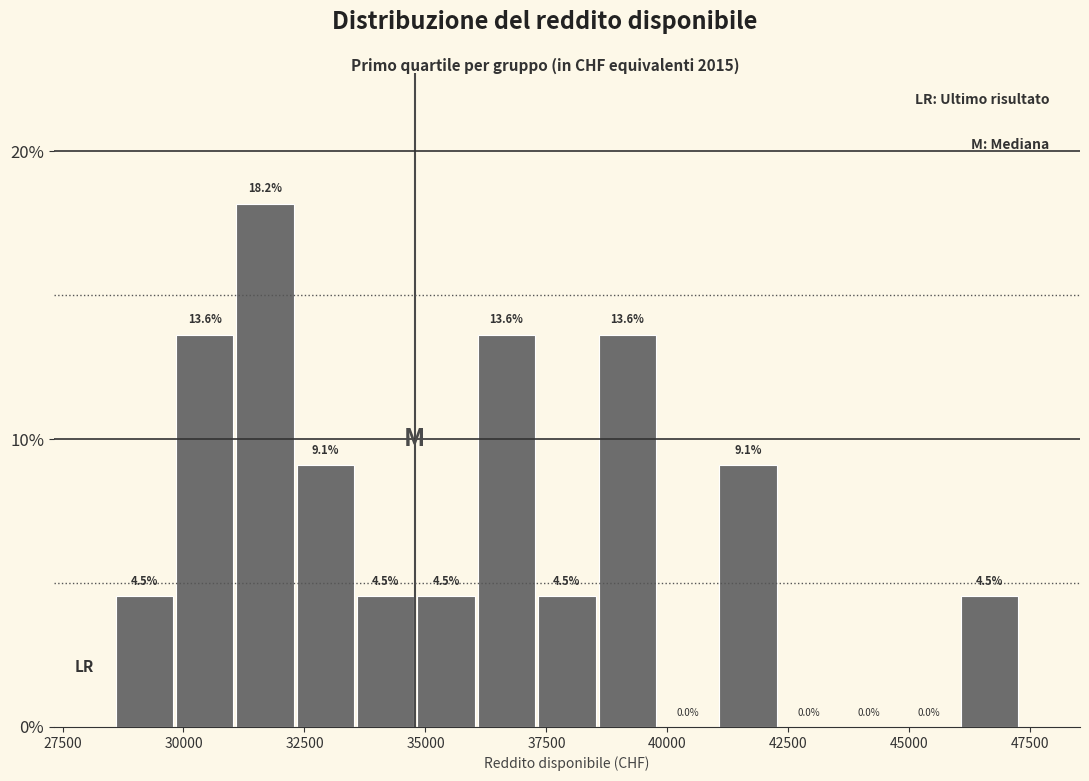

Around what value on the x-axis is the tallest bar? Give the approximate position of its centre, as read against the axis.

31500